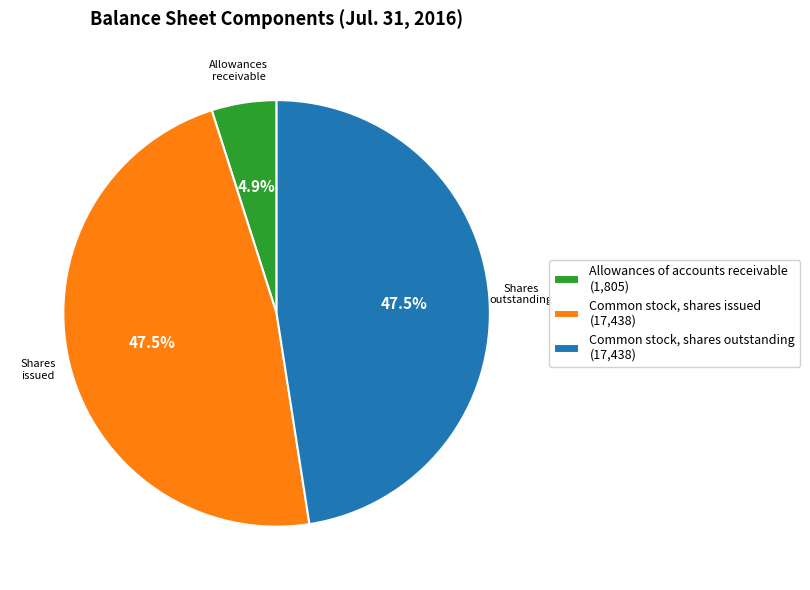

Combined, what portion of the pie is Allowances of accounts receivable and Common stock, shares outstanding?

52.5%